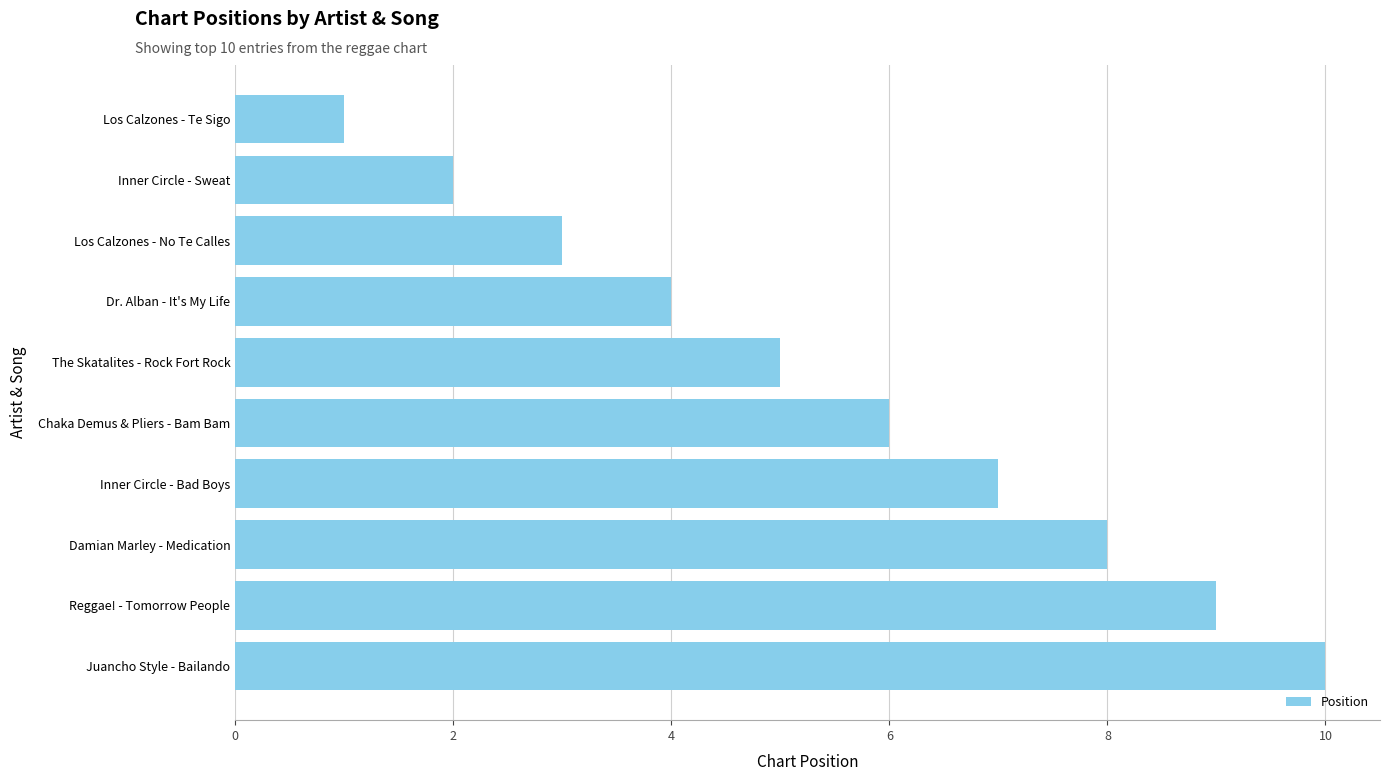

Between Damian Marley - Medication and Inner Circle - Bad Boys, which is larger?

Damian Marley - Medication